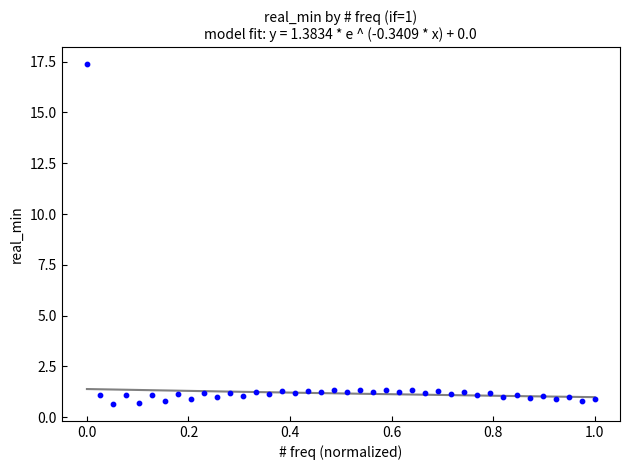

What is the range of X values (max minus min)?

1.0